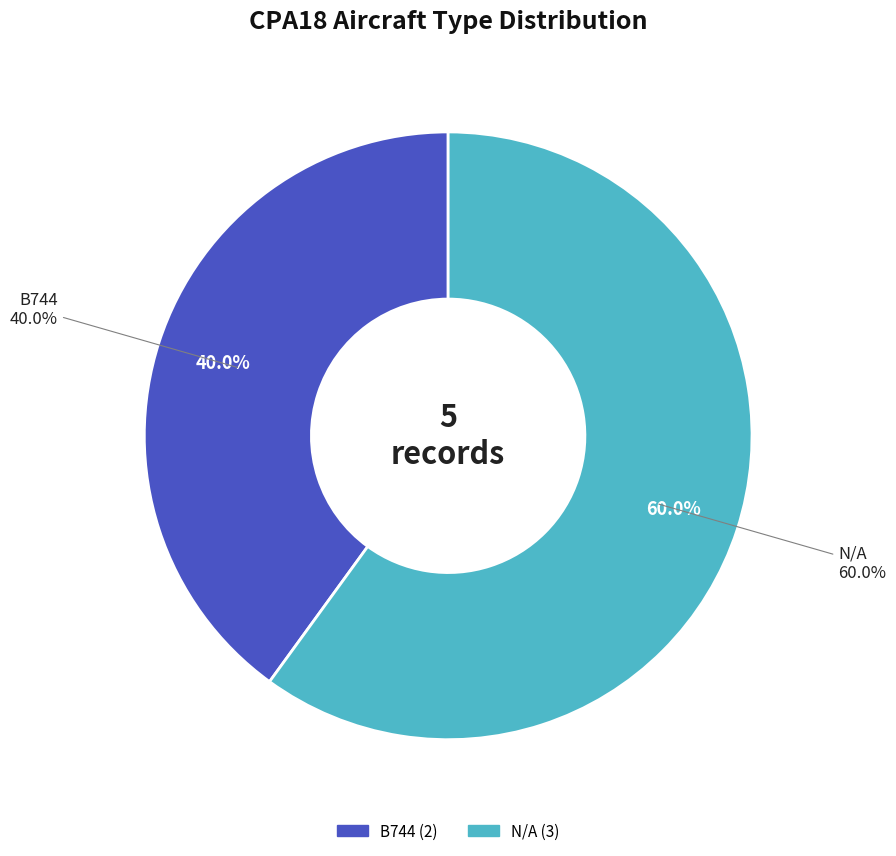

Is it true that N/A is 60% of the pie?

True